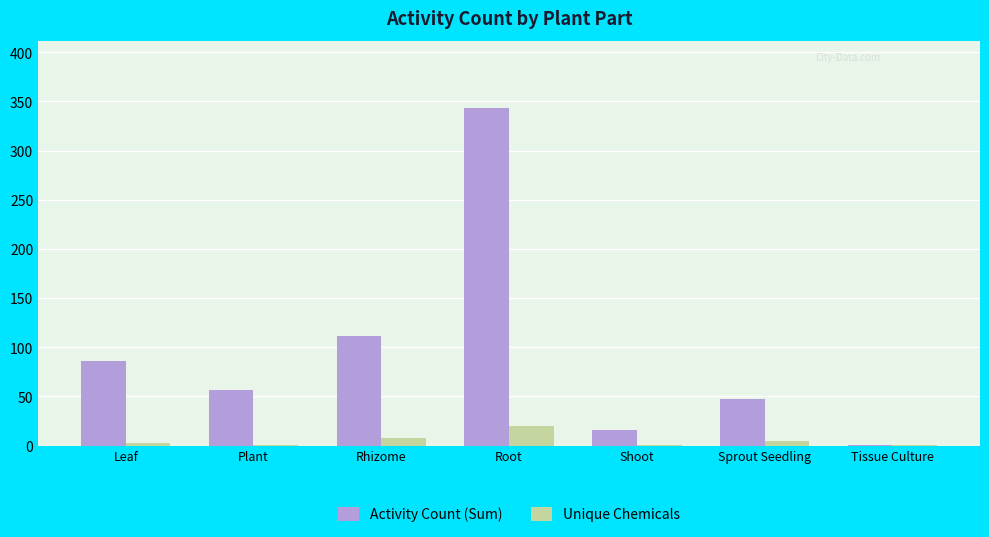

What is the sum of all Unique Chemicals values?

39